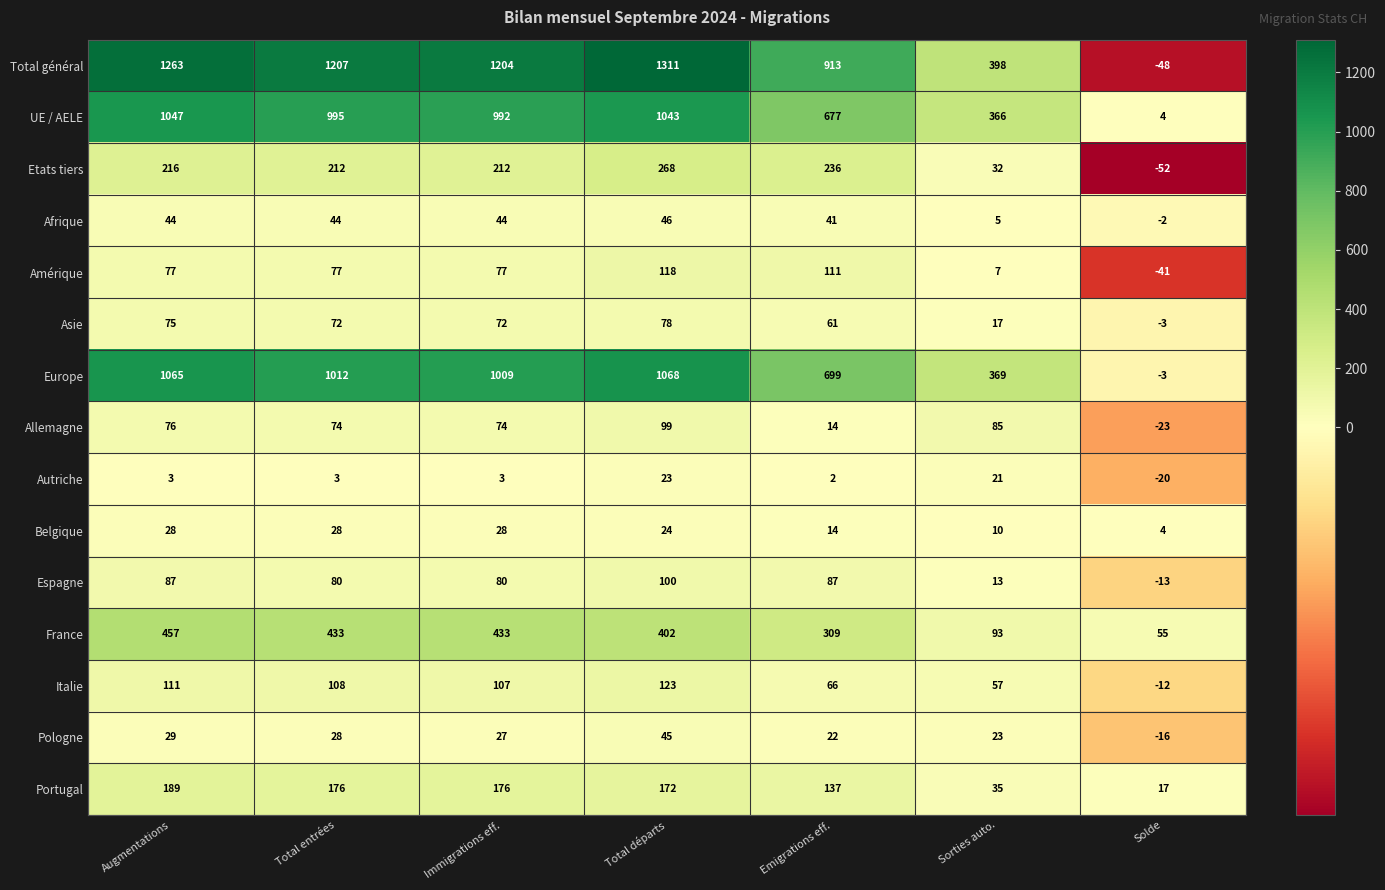

How many distinct data groups are displayed?

15